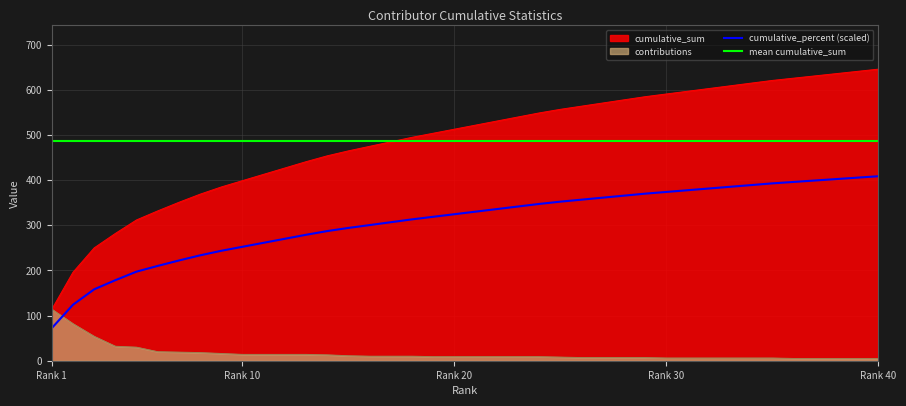

How many data points in cumulative_sum are less than 522?

20